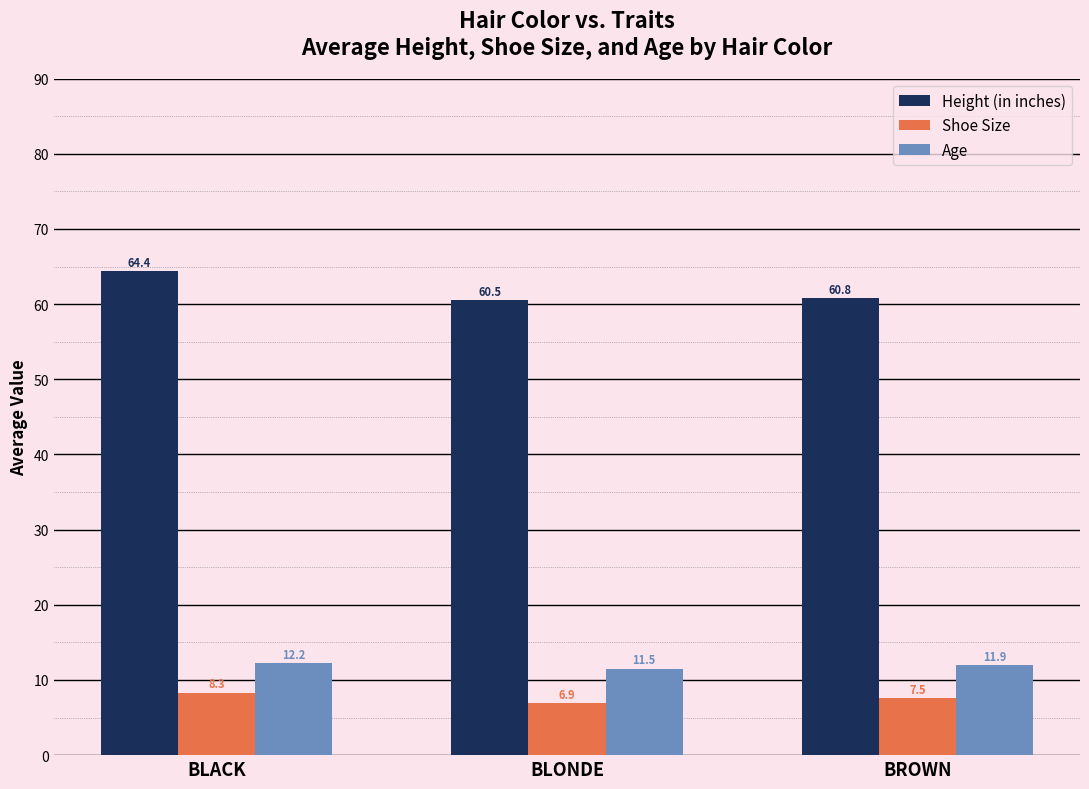

Which series has the largest range (max minus min)?

Height (in inches)